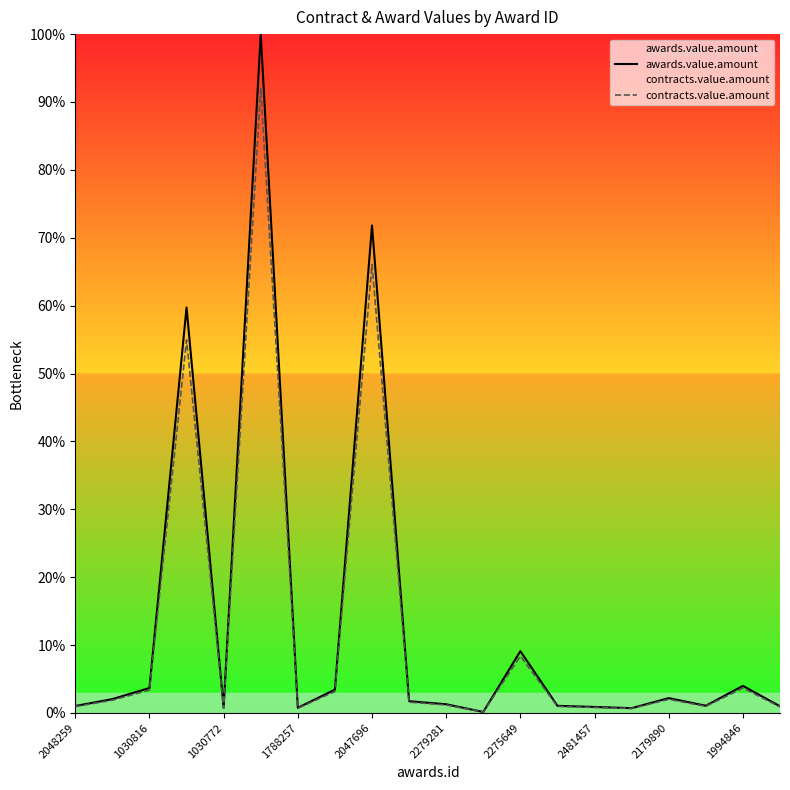

True or false: contracts.value.amount and awards.value.amount intersect in this chart.

False